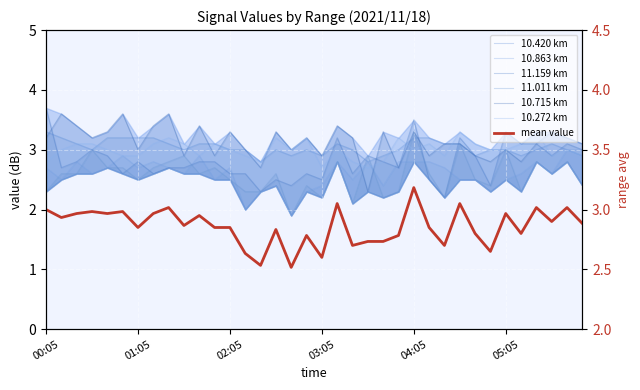

How many values in the 10.715 series are below 3?

10